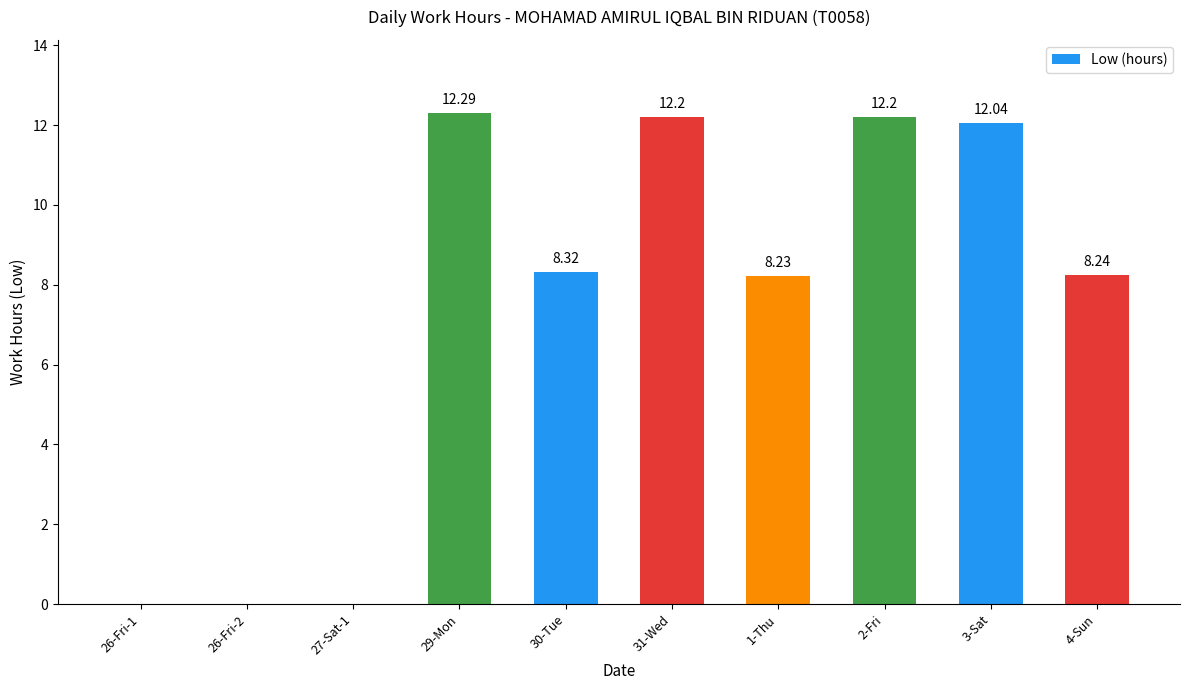

What is the sum of the values at 29-Mon and 26-Fri-1?

12.3